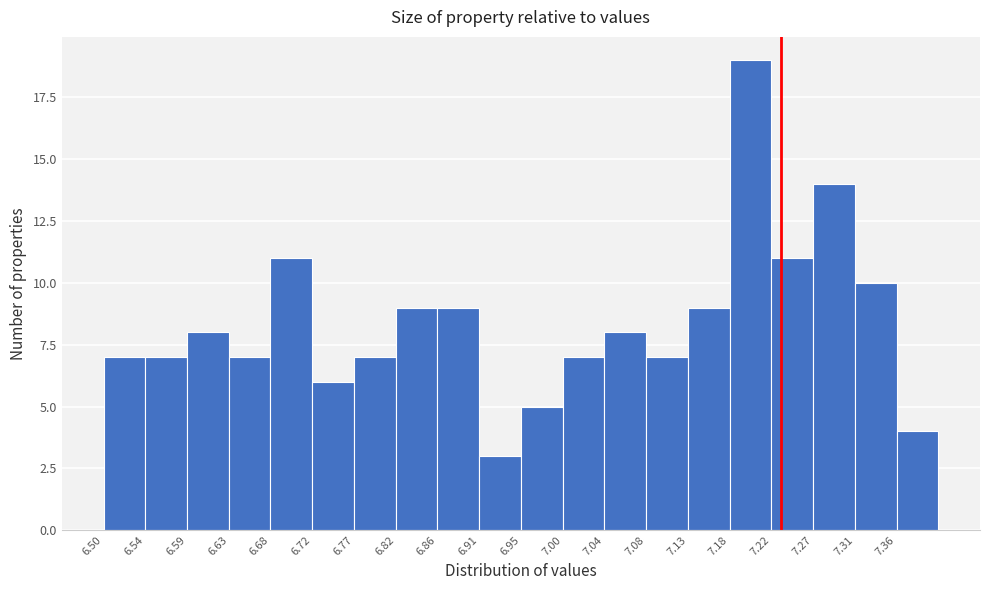

Over which range of the x-axis is the bar tallest?

7.175 to 7.220